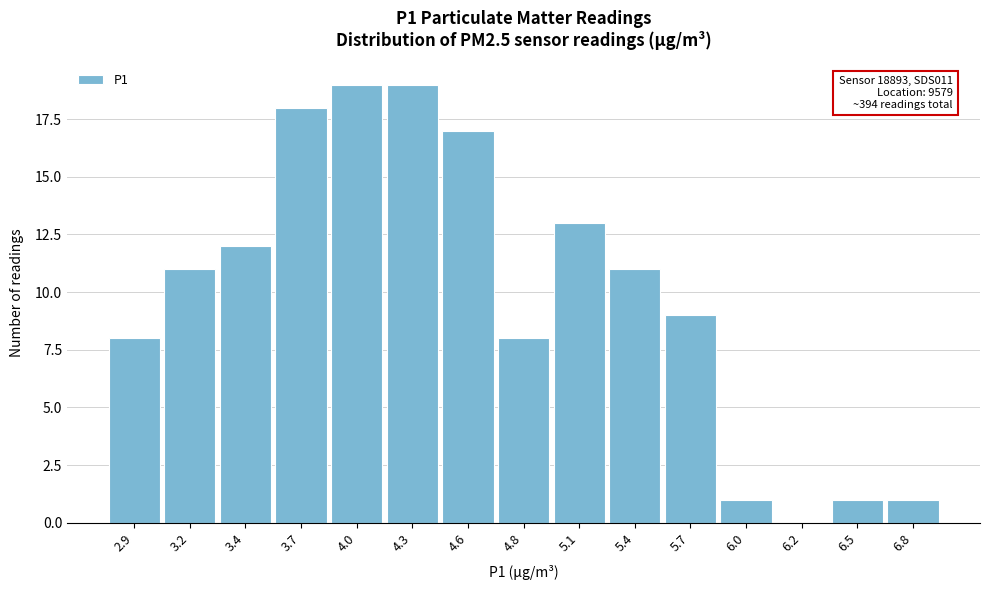

Reading left to right, what are all the values shown in this chart?

2.9=8	3.2=11	3.4=12	3.7=18	4.0=19	4.3=19	4.6=17	4.8=8	5.1=13	5.4=11	5.7=9	6.0=1	6.2=0	6.5=1	6.8=1